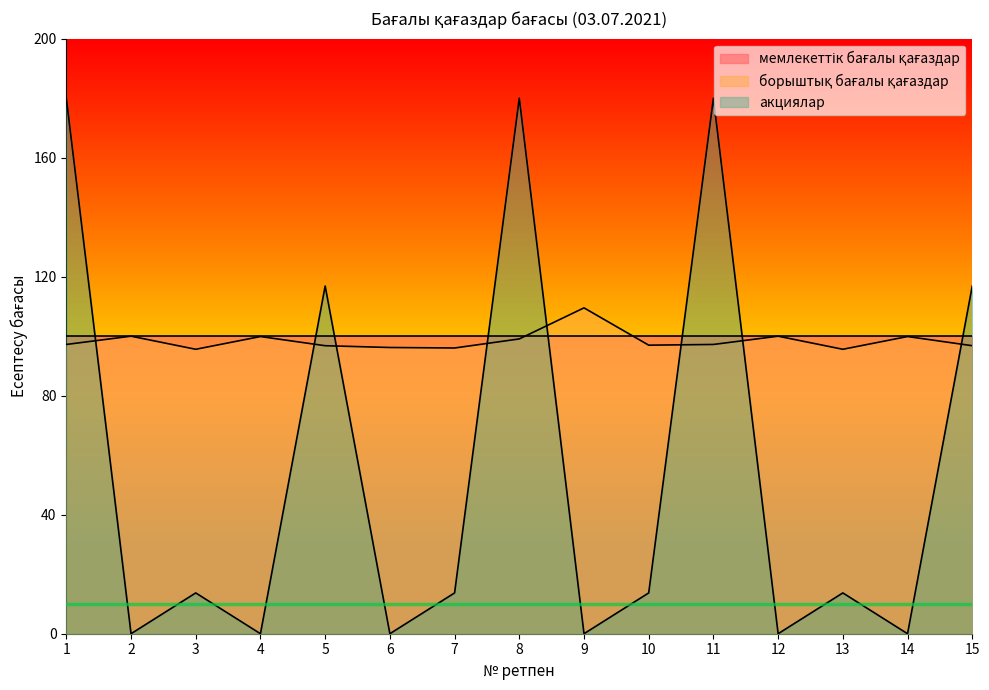

Where is борыштық бағалы қағаздар nearest to the value 102?

2